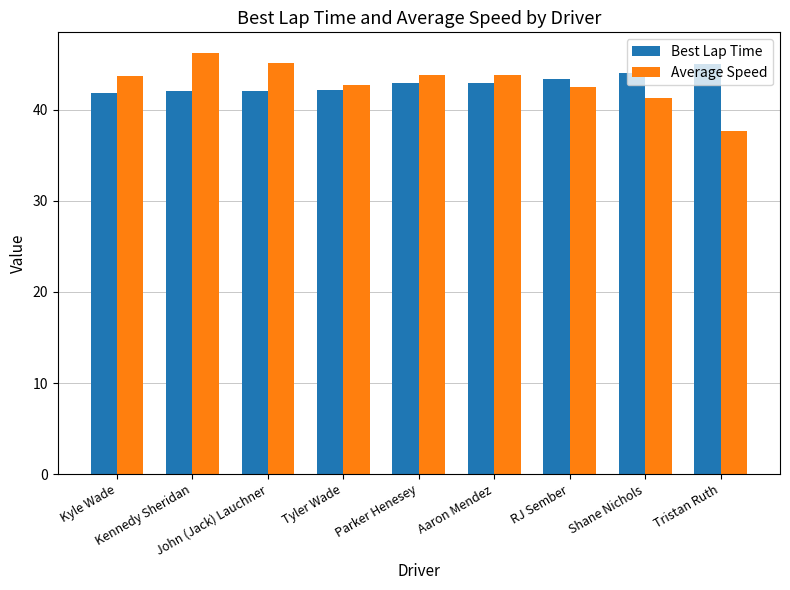

What is the average value of the Best Lap Time series?

43.0